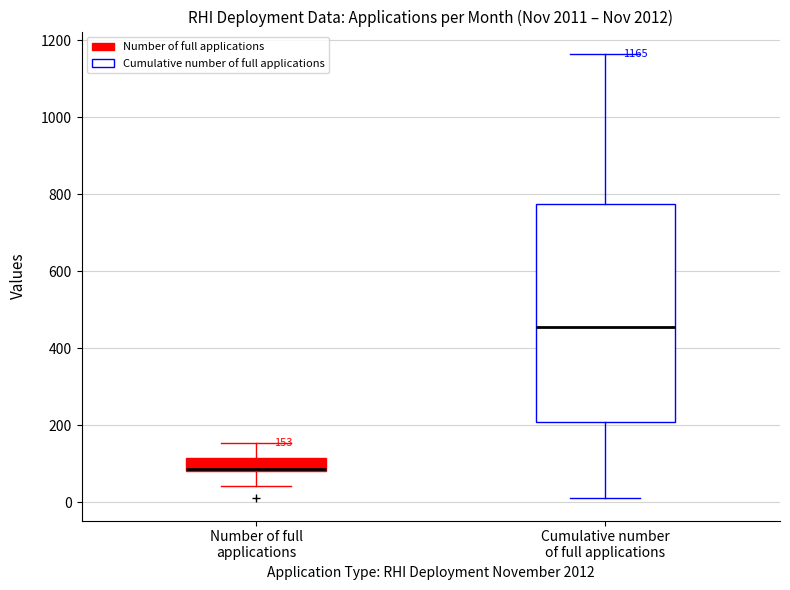

Comparing the boxes themselves (not the whiskers), which one is the tallest?

Cumulative number of full applications